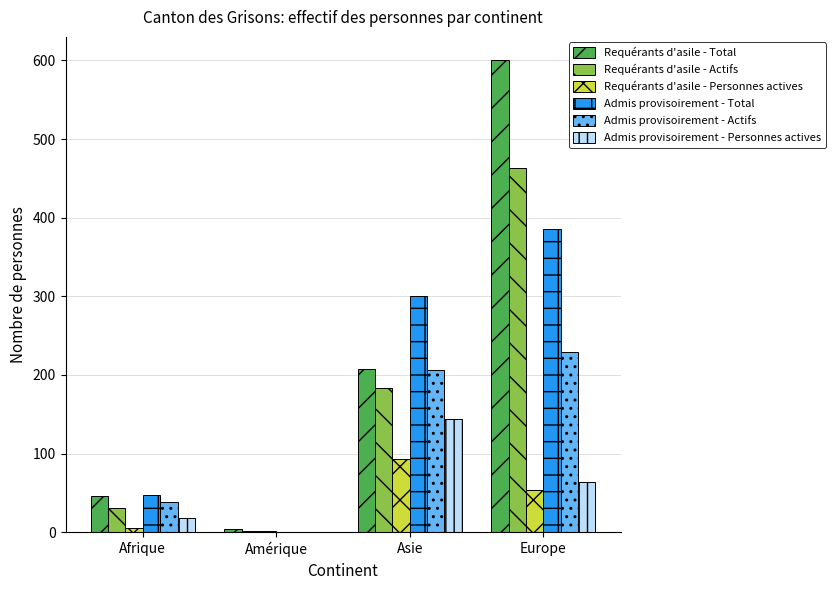

Are the bars horizontal?

No